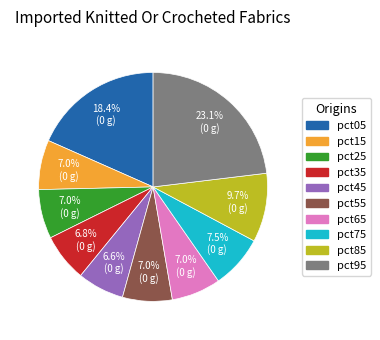

What percentage is NOT represented by pct95?

76.9%